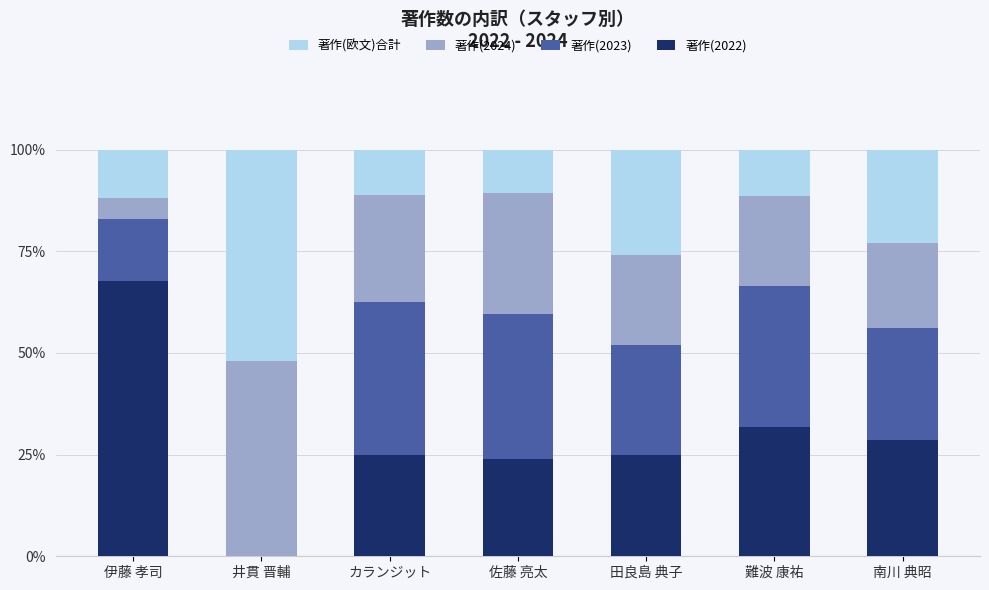

Count the number of categories in the chart.

7